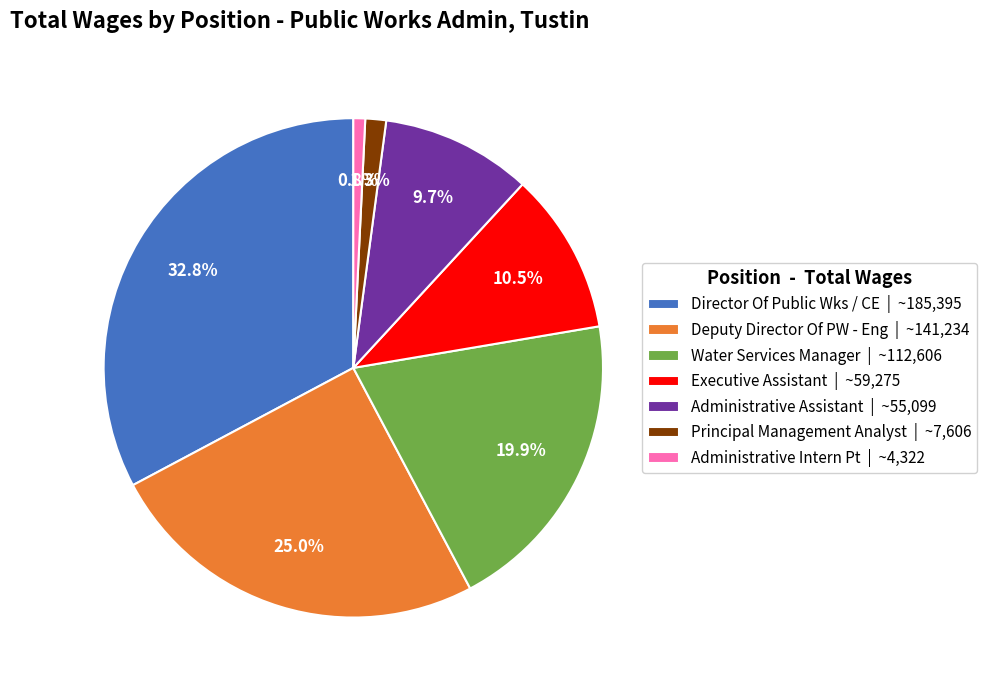

How many slices are in this pie chart?

7